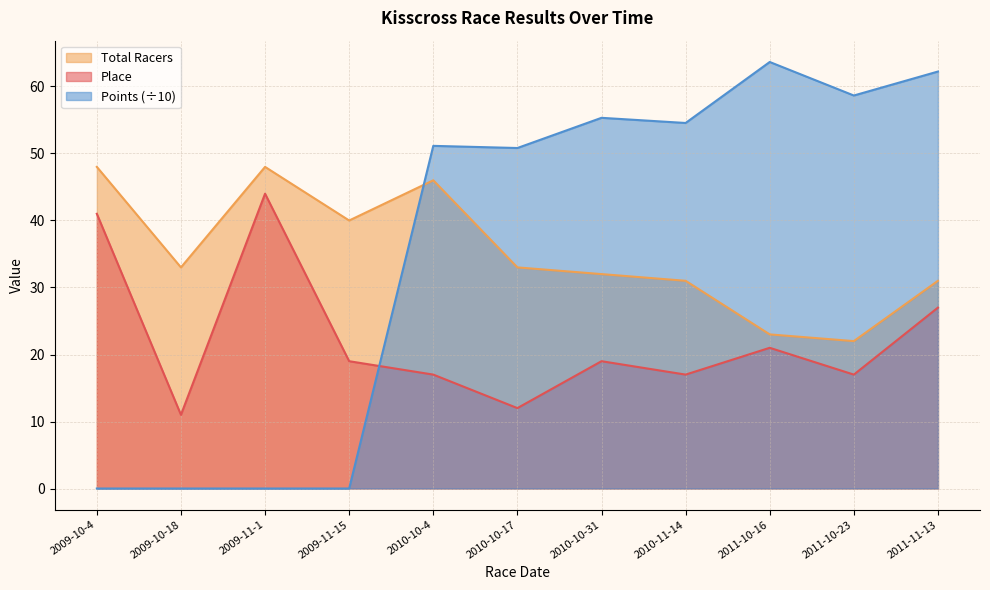

How many lines are shown in the chart?

3